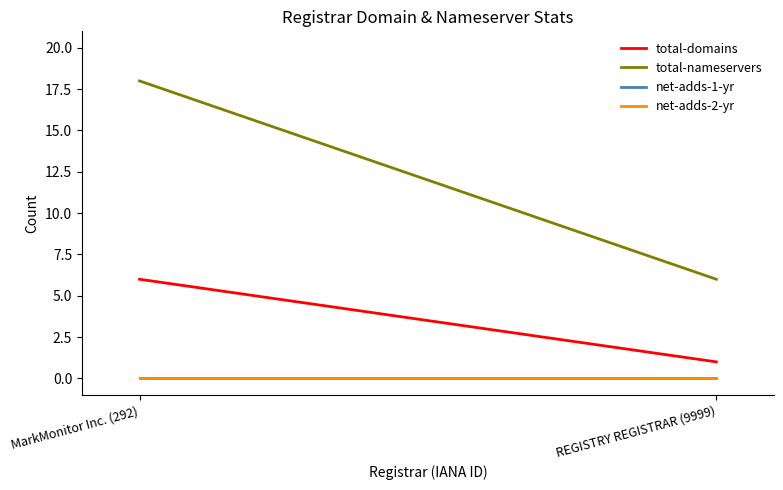

Reading left to right, transcribe all the data shown in this chart.

total-domains: MarkMonitor Inc. (292)=6	REGISTRY REGISTRAR (9999)=1
total-nameservers: MarkMonitor Inc. (292)=18	REGISTRY REGISTRAR (9999)=6
net-adds-1-yr: MarkMonitor Inc. (292)=0	REGISTRY REGISTRAR (9999)=0
net-adds-2-yr: MarkMonitor Inc. (292)=0	REGISTRY REGISTRAR (9999)=0